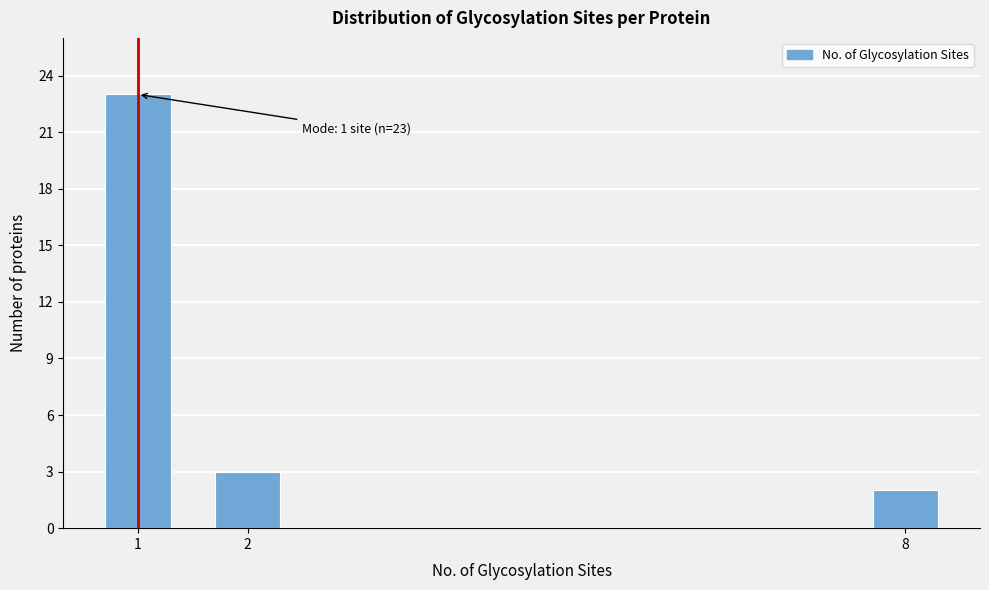

Reading left to right, list all the values displayed in this chart.

23	3	2